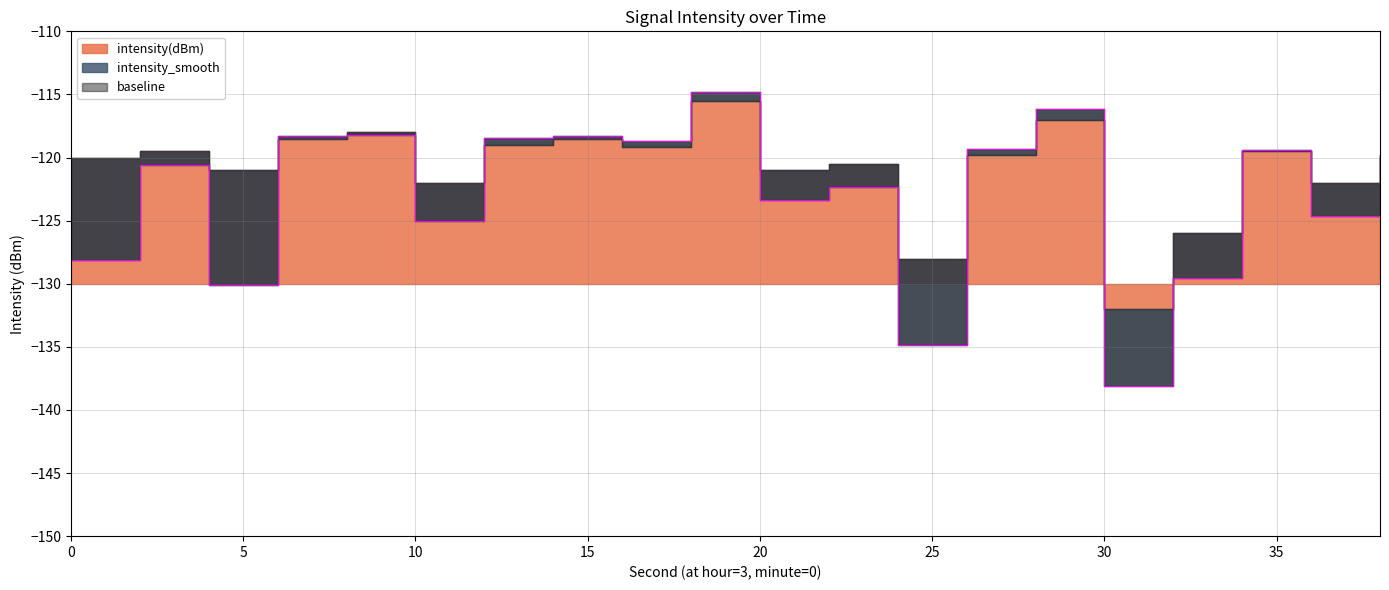

Rank the series by their average value, from lowest to highest.

baseline, intensity(dBm), intensity_smooth